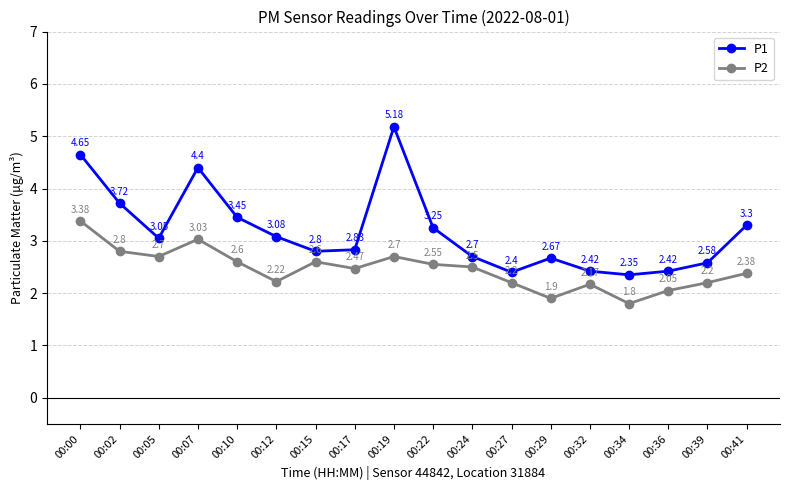

List the series in order of their overall mean, lowest first.

P2, P1